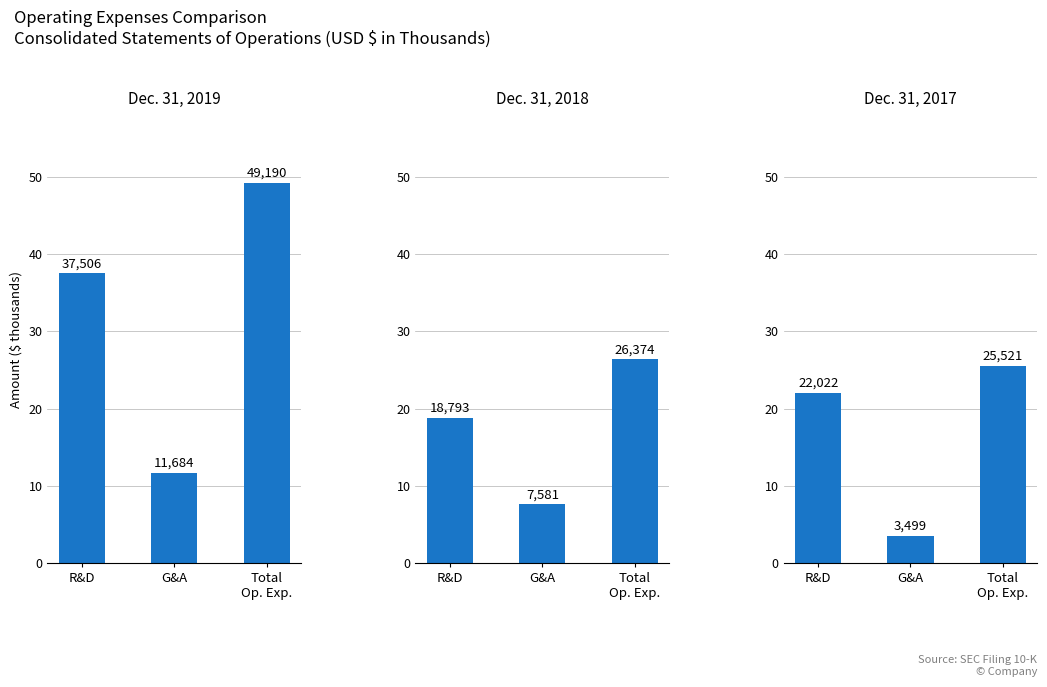

What position from the right is Total
Op. Exp.?

1